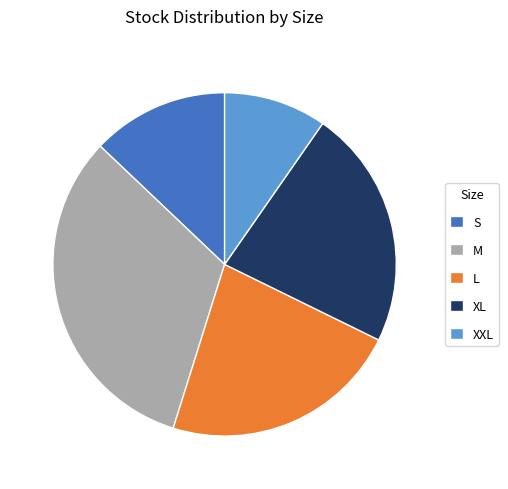

Does S account for over 50% of the chart?

No